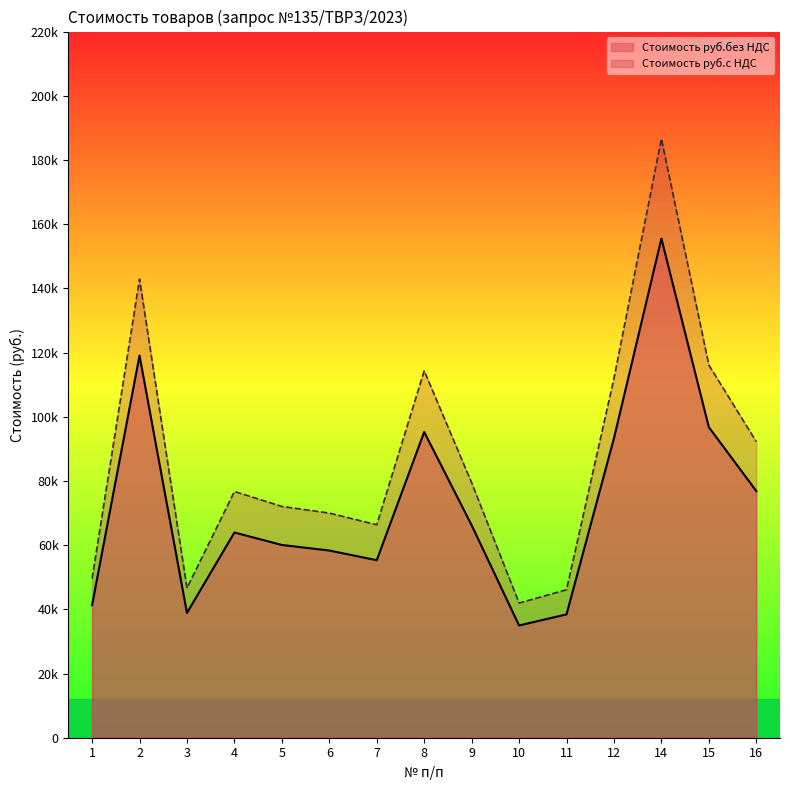

The value of Стоимость руб.без НДС at 12 is 93300.0. True or false?

True